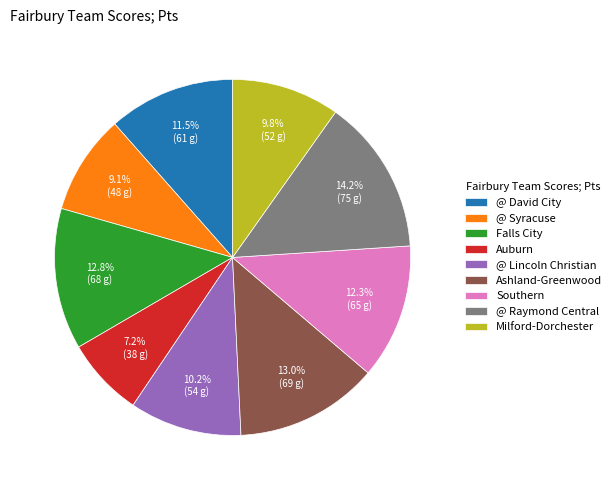

Is there a majority slice in this chart?

No